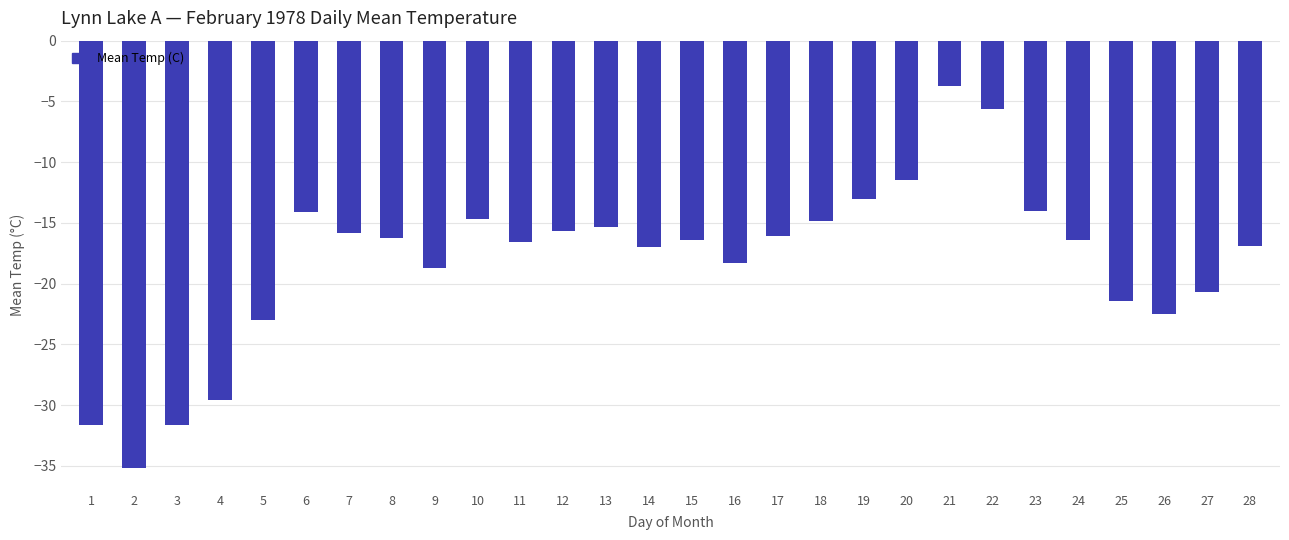

True or false: the data shows -3.6 at 10.

False